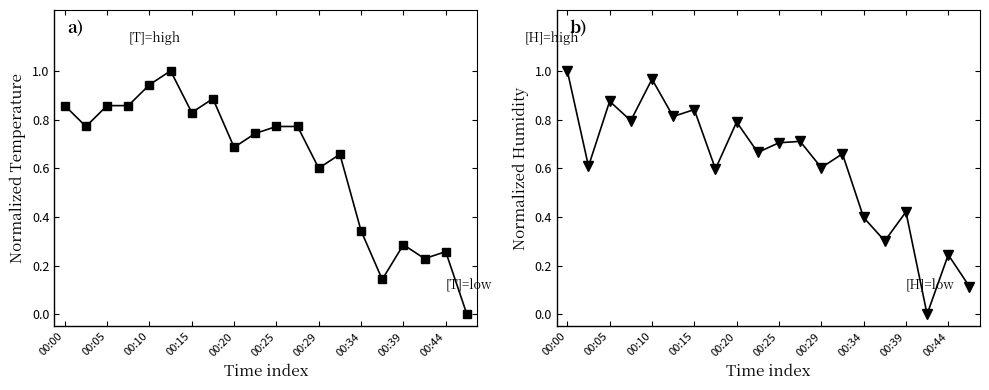

Which series has the largest range (max minus min)?

temperature